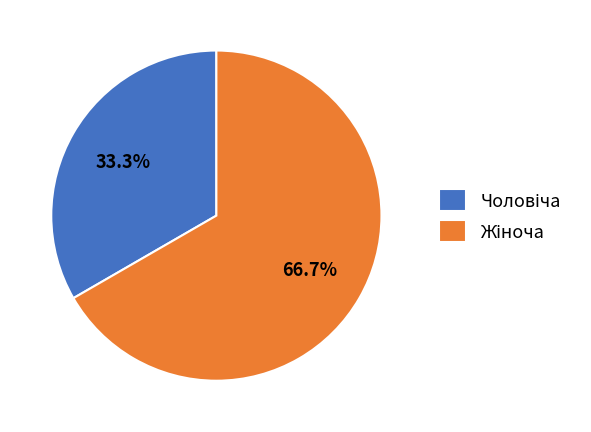

Does any single category account for the majority?

Yes